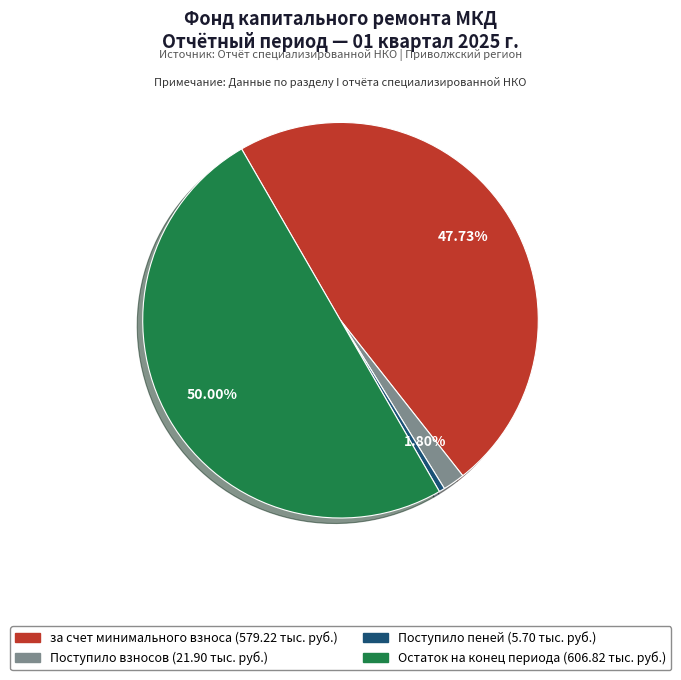

Count the number of slices in the pie.

4